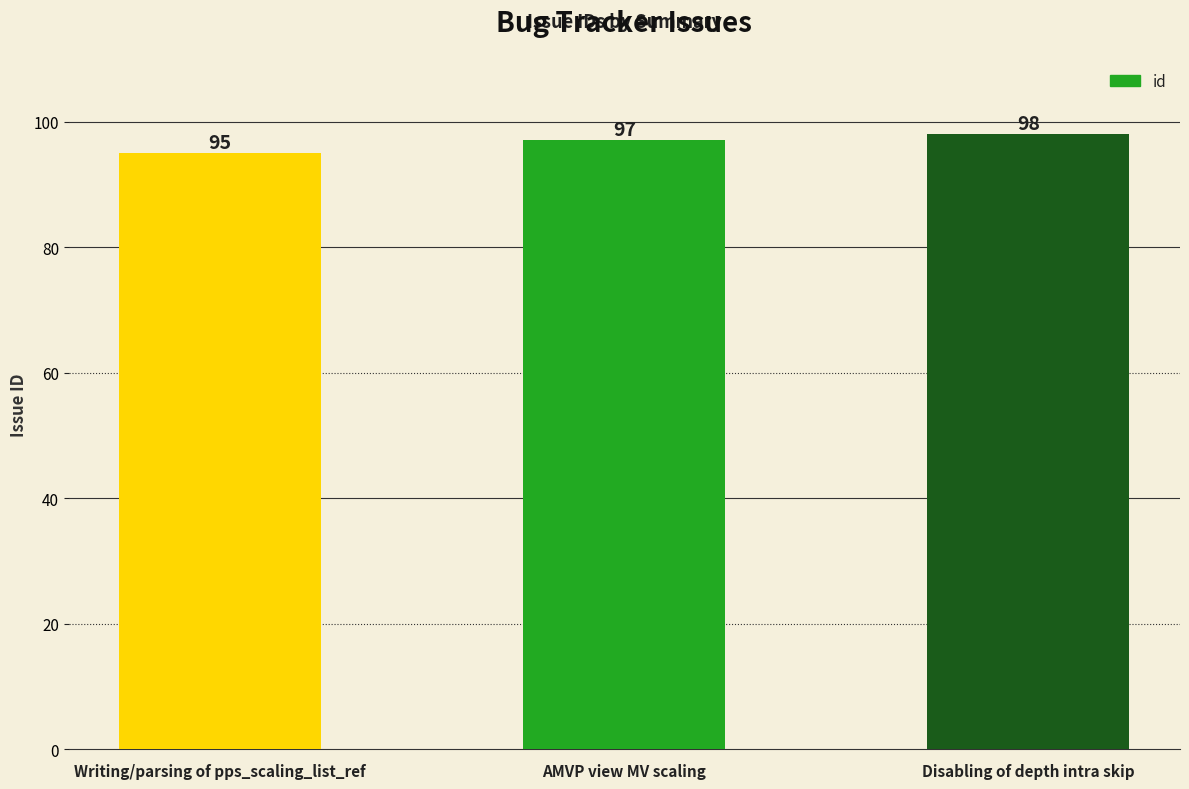

What is the label of the 1st bar from the left?

Writing/parsing of pps_scaling_list_ref